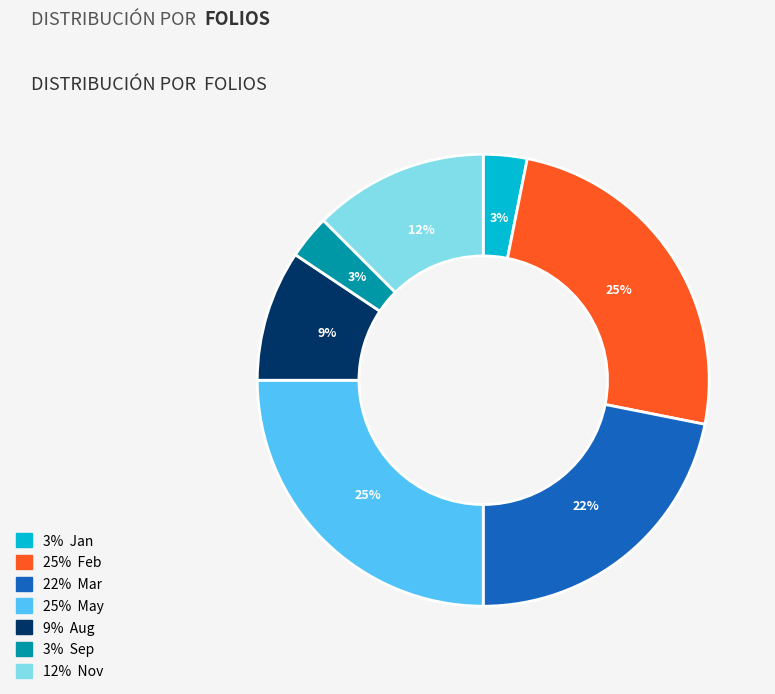

To the nearest percent, what is the difference between the largest and smallest slice percentages?

22%